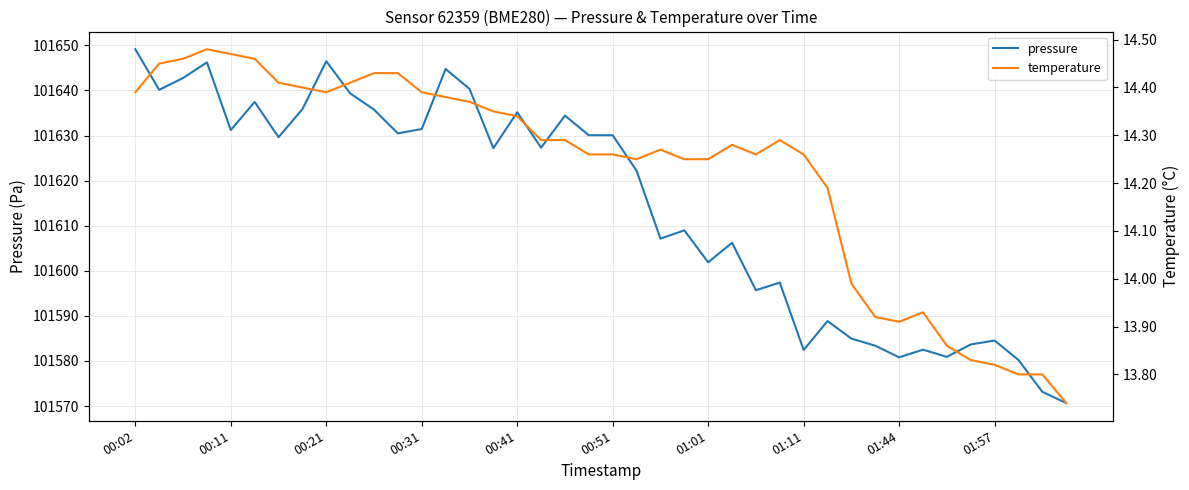

True or false: pressure has a value of 161701.6 at 00:31.

False